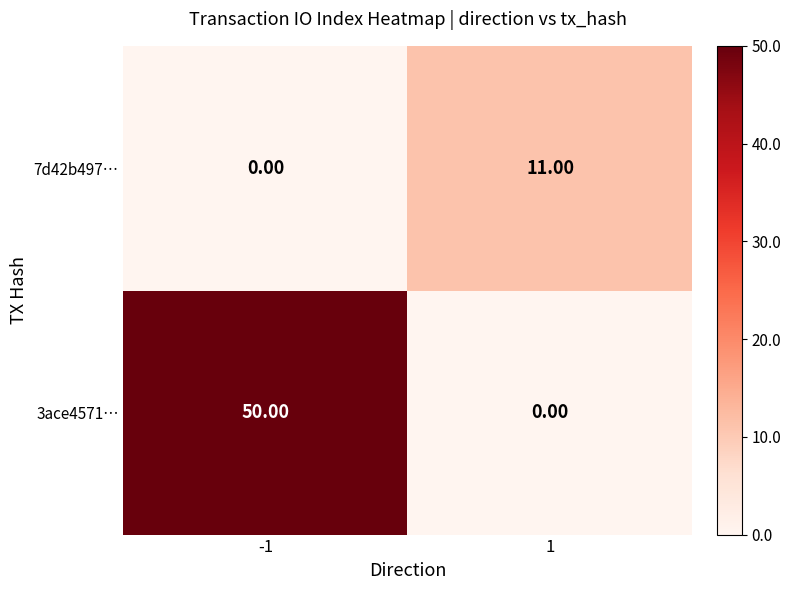

How many categories are shown in the chart?

2